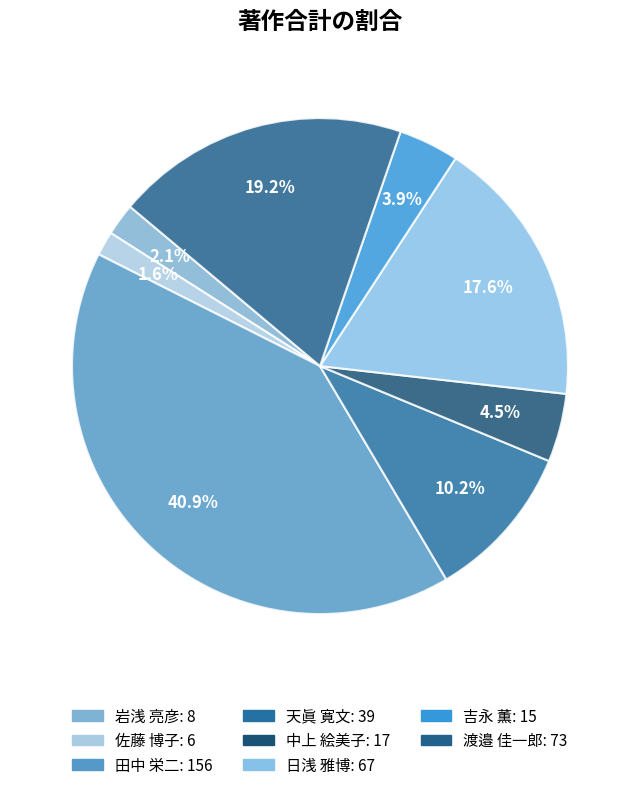

To the nearest percent, what is the average slice percentage?

12%